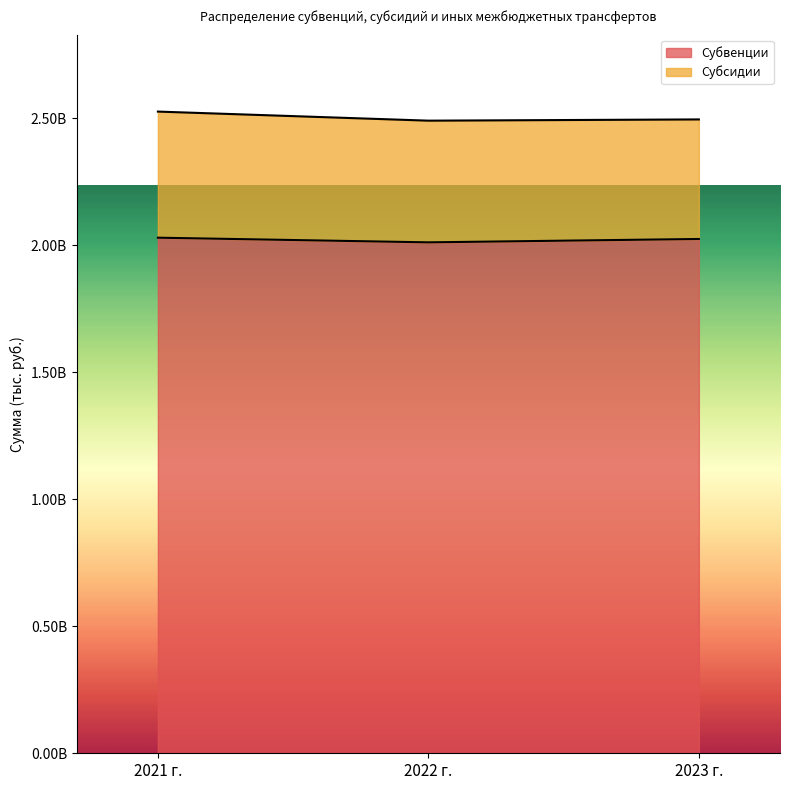

Is it true that the value at 2021 г. is 2029358000?

True